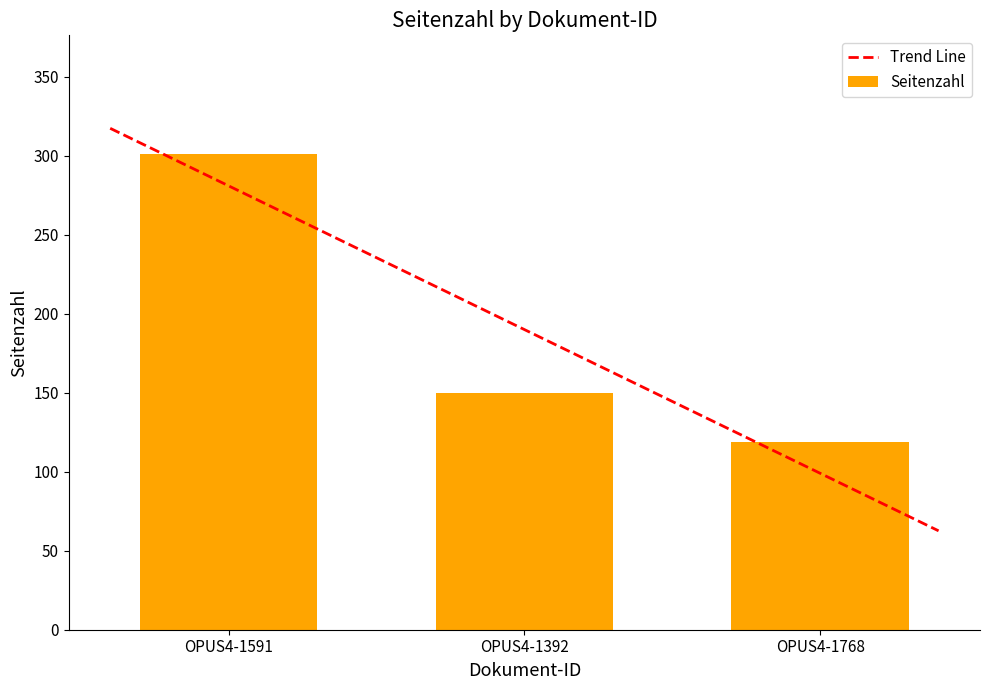

What is the minimum value shown in the chart?

119